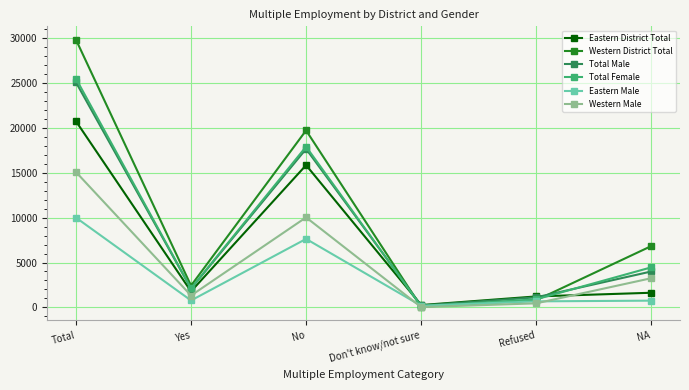

What is the greatest value displayed?

29830